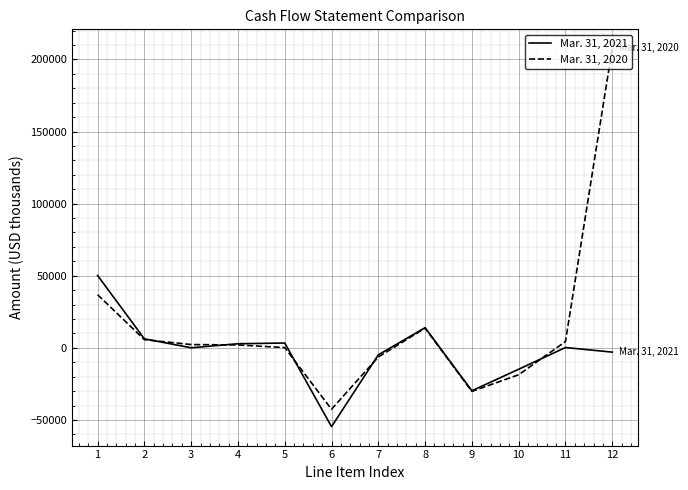

Which series has the widest spread of values?

Mar. 31, 2020